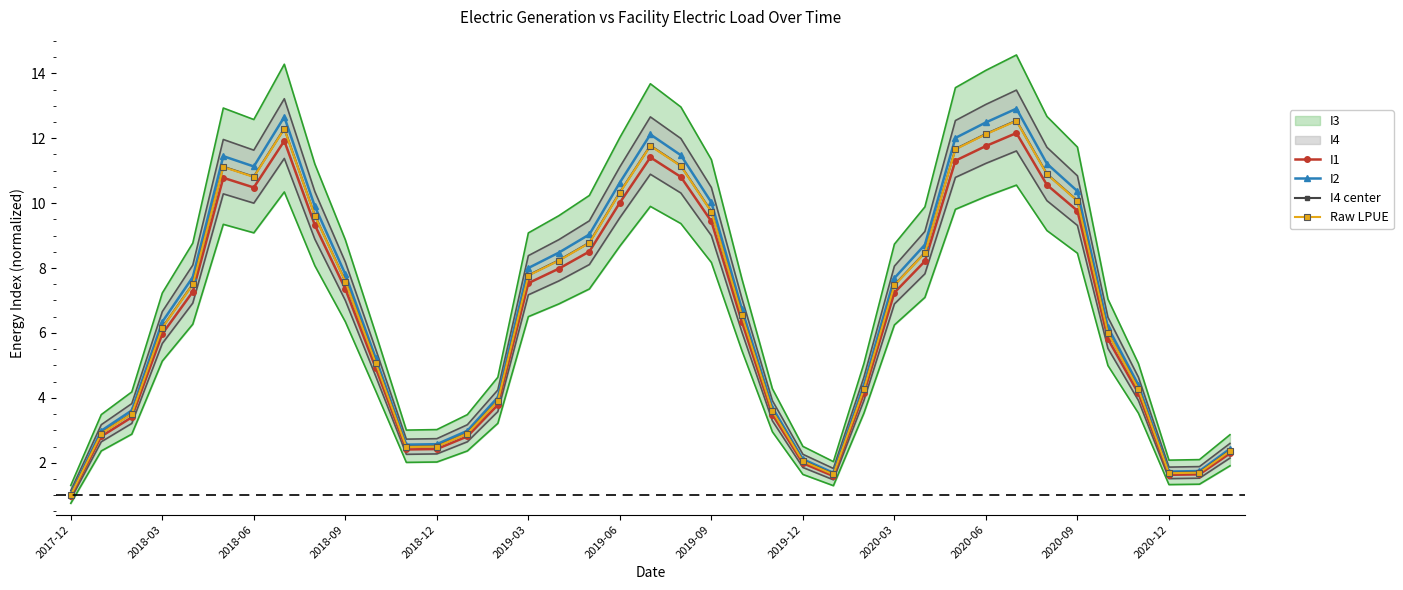

Which series has the largest total across all categories?

I2